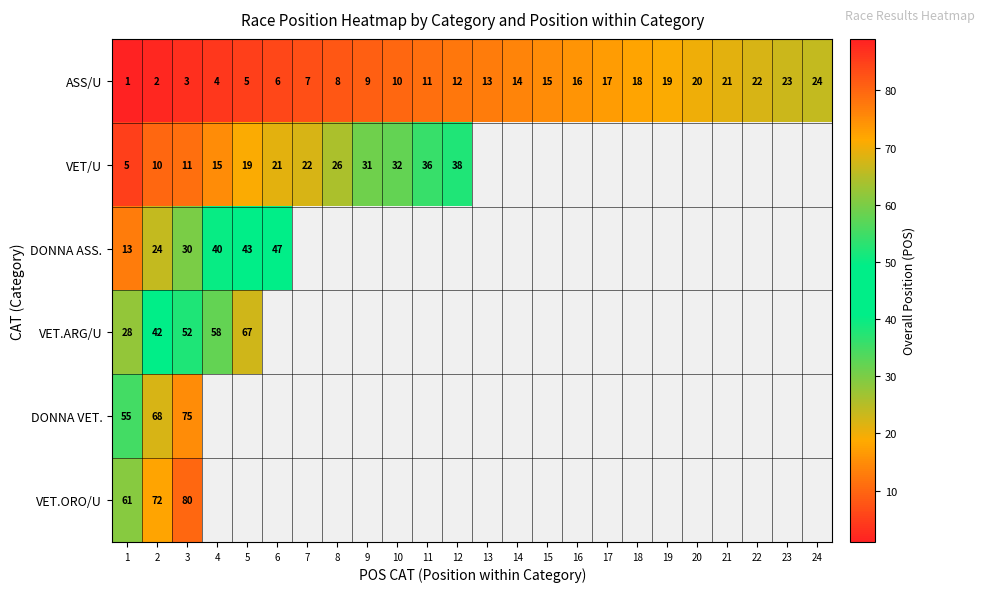

Which category has the lowest value across all series?

1